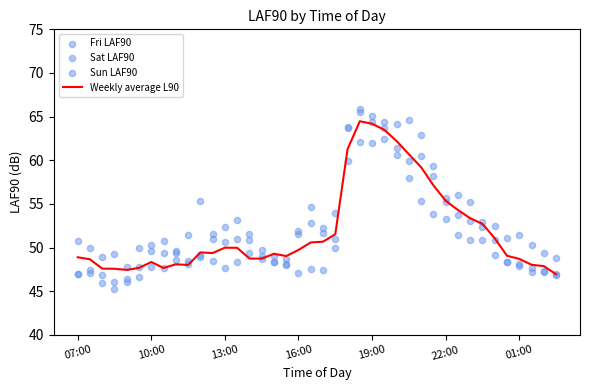

At which category is the sum across all series the highest?

23